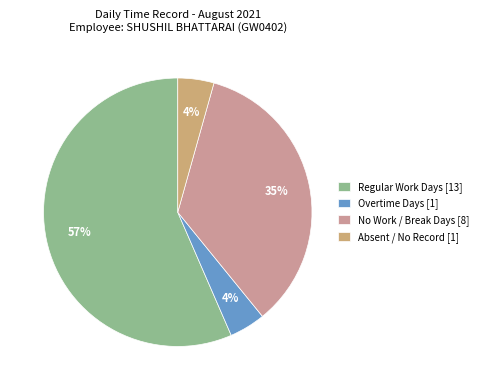

Count the number of slices in the pie.

4